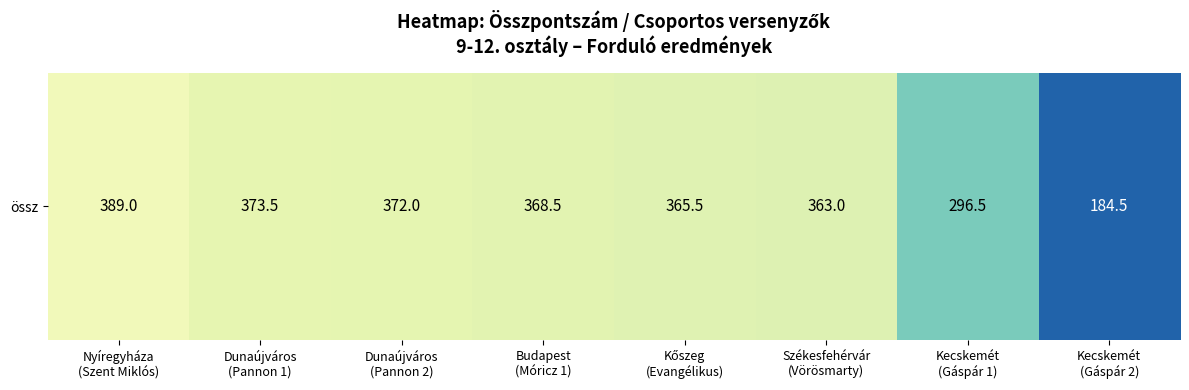

Which has a higher value, Nyíregyháza
(Szent Miklós) or Dunaújváros
(Pannon 1)?

Nyíregyháza
(Szent Miklós)